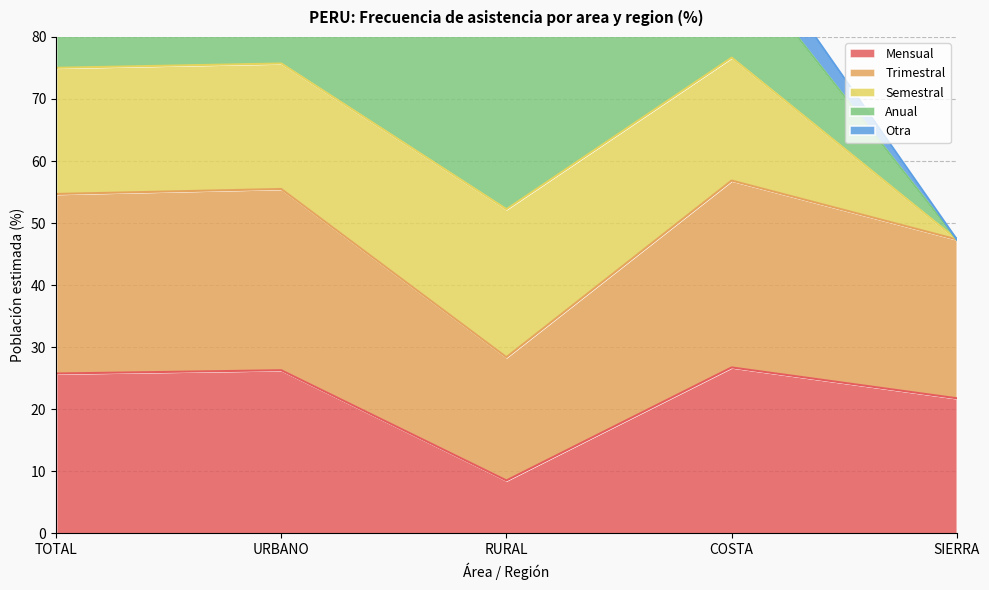

At which label is Mensual closest to 17?

SIERRA